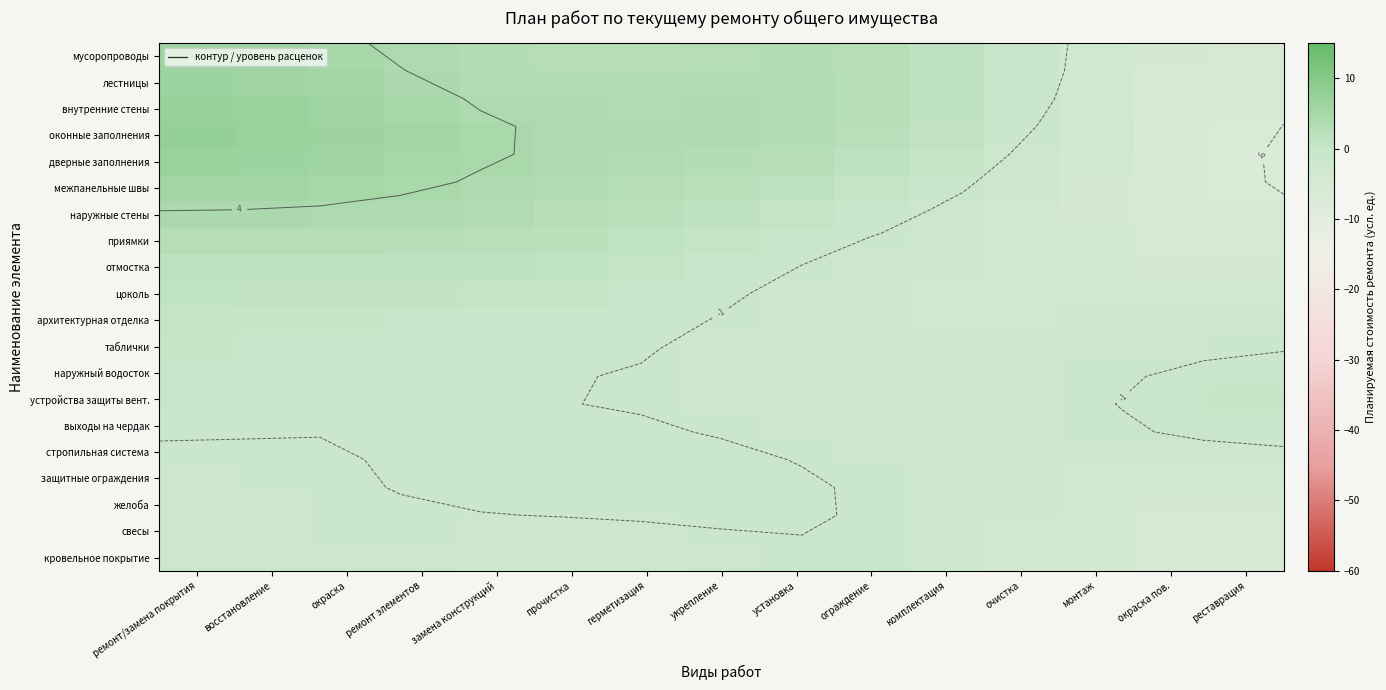

At which category is the sum across all series the highest?

ремонт/замена покрытия